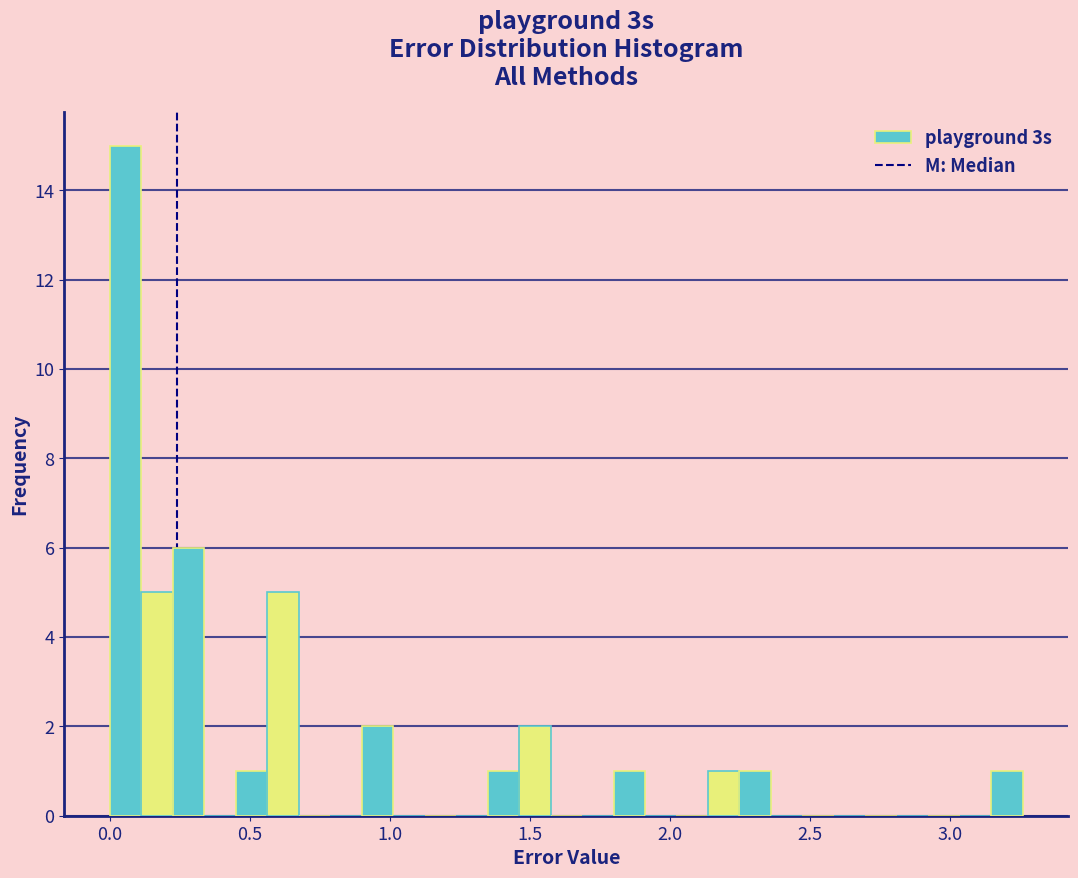

Around what value on the x-axis is the tallest bar? Give the approximate position of its centre, as read against the axis.

0.05